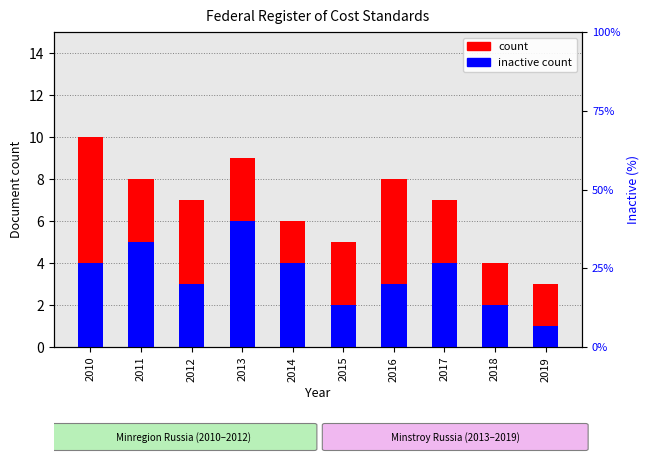

Reading right to left, list all the values displayed in this chart.

count: 3	4	7	8	5	6	9	7	8	10
inactive count: 1	2	4	3	2	4	6	3	5	4